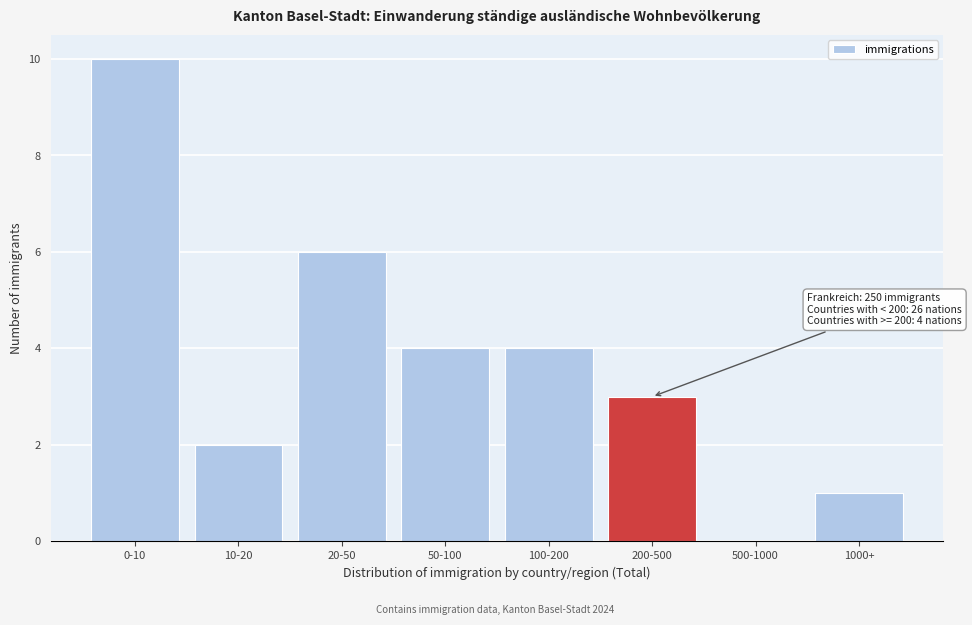

Reading left to right, extract all data points from this chart.

0-10=10	10-20=2	20-50=6	50-100=4	100-200=4	200-500=3	500-1000=0	1000+=1